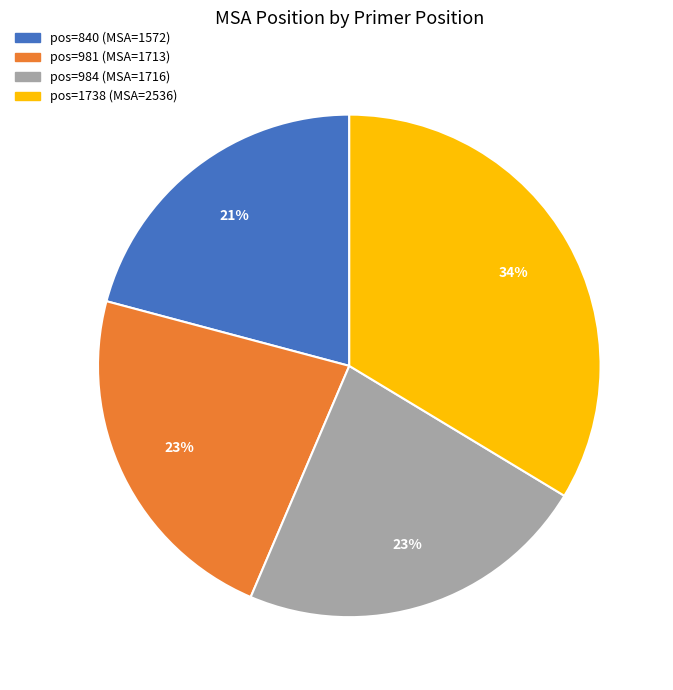

Does any single category account for the majority?

No